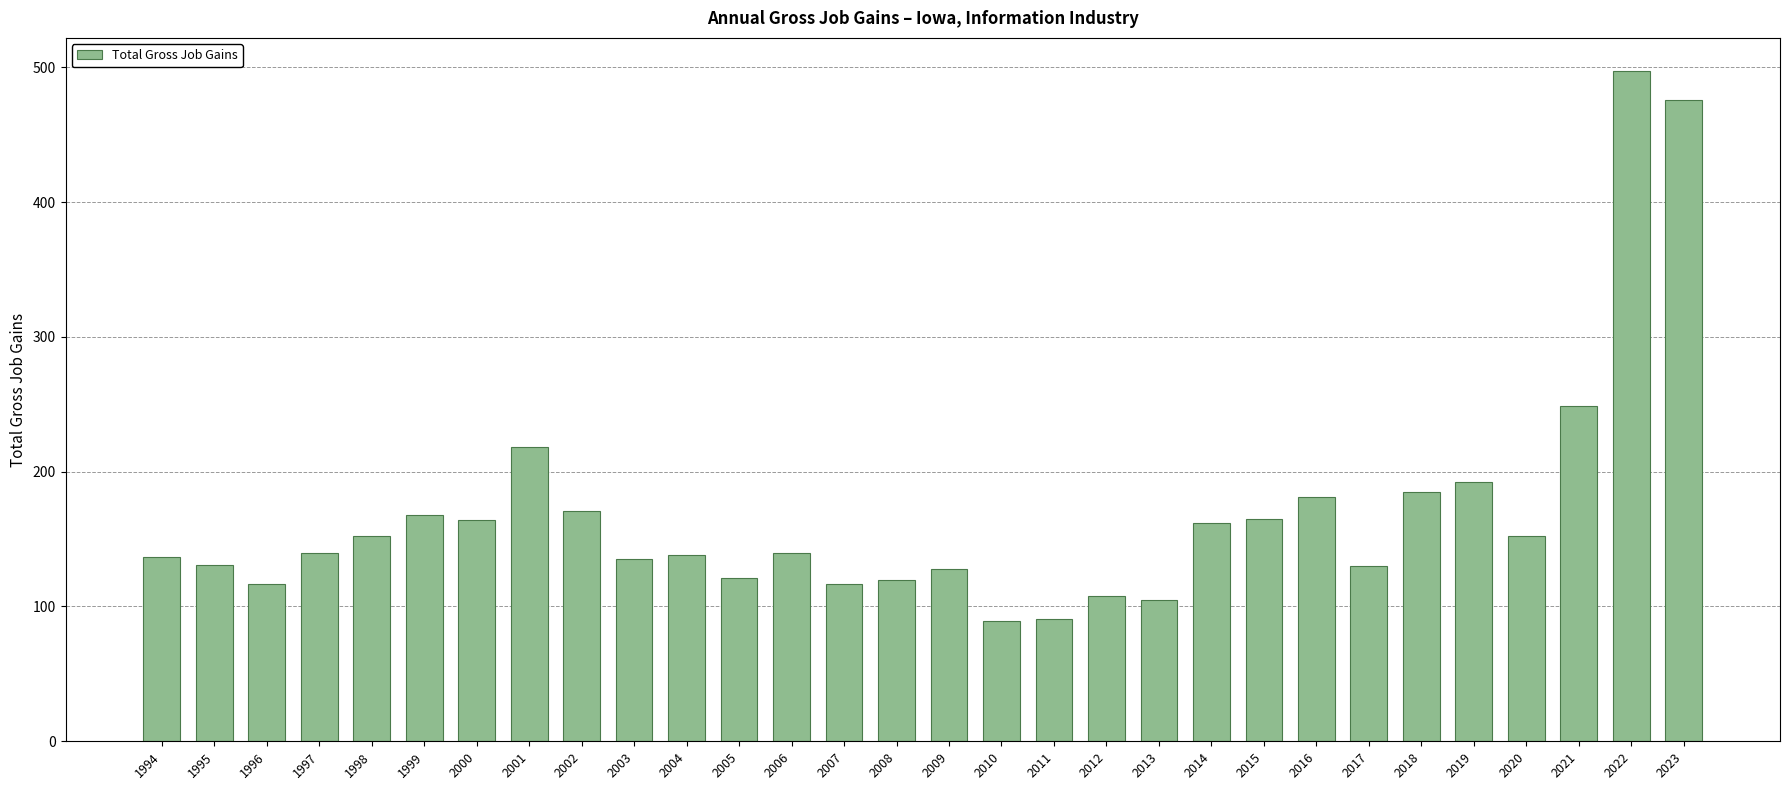

What is the maximum value shown in the chart?

497